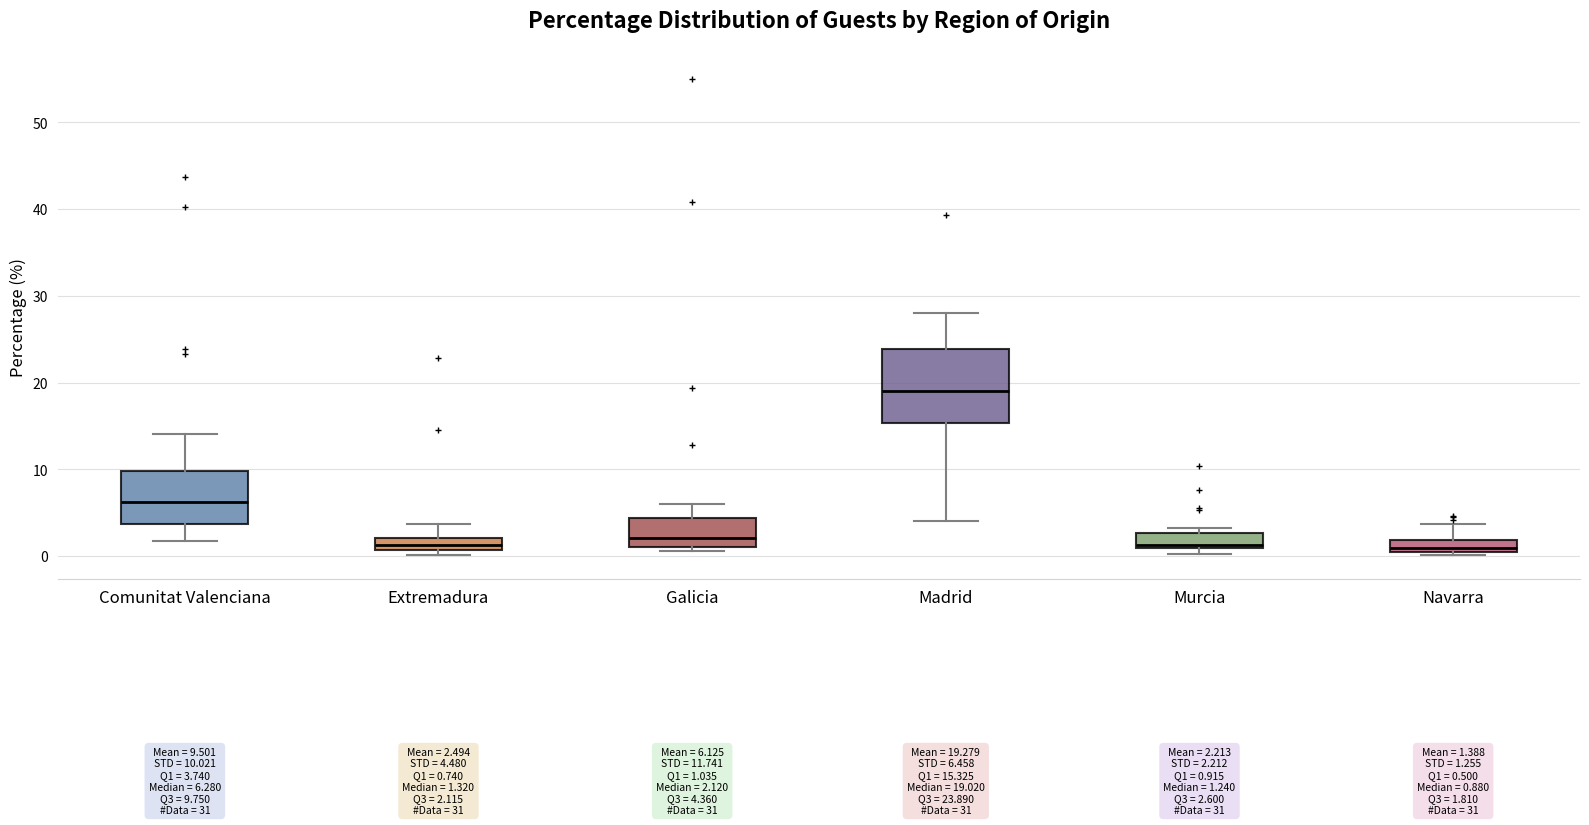

Which box has the highest median line?

Madrid